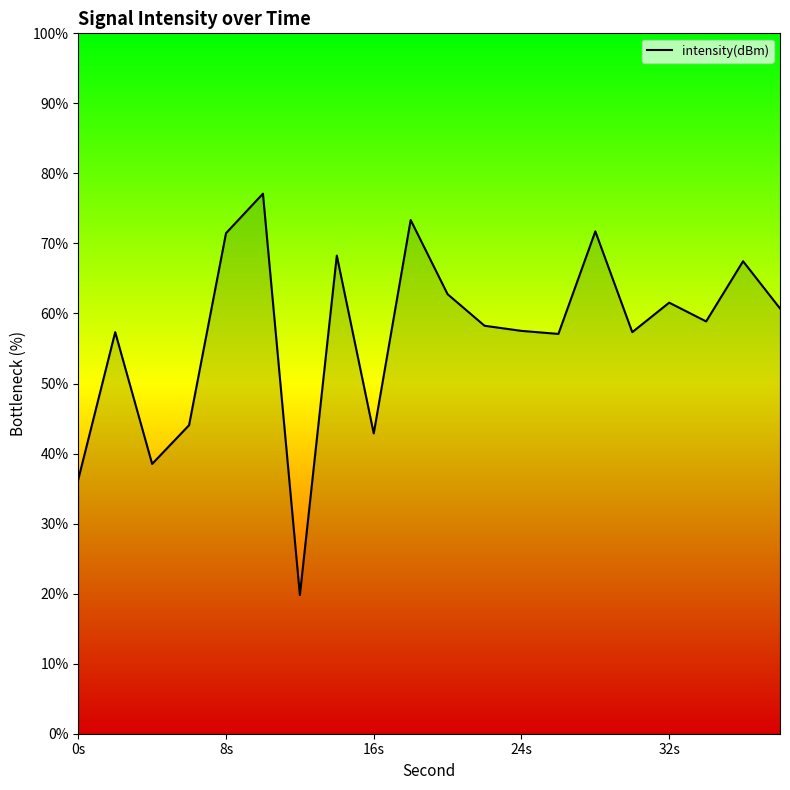

What is the minimum value shown in the chart?

19.8